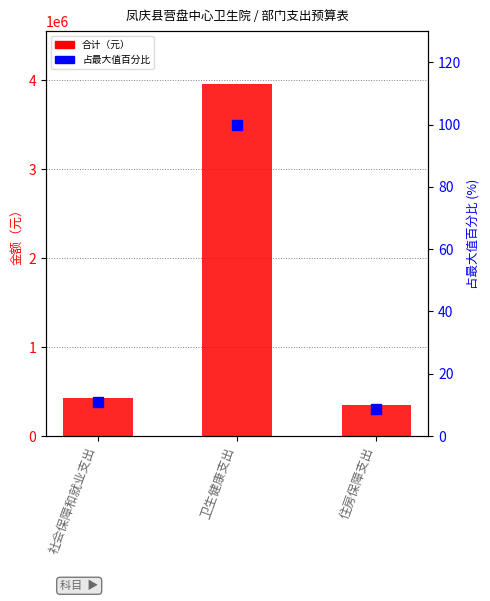

Reading left to right, extract all data points from this chart.

合计: 社会保障和就业支出=431704.3	卫生健康支出=3957629.1	住房保障支出=348978.0
占最大值百分比: 社会保障和就业支出=10.9	卫生健康支出=100.0	住房保障支出=8.8